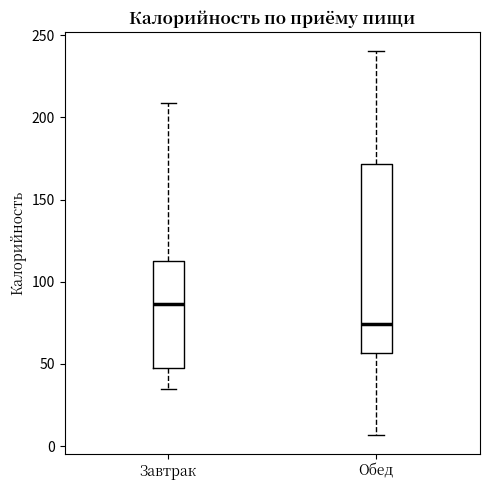

Reading left to right, transcribe this box plot: for each box, give where its median line is, the range the box spans, and where its two whiskers end, as read against the y-axis. The values are not printed on the chart, so give them approximately, as read against the axis.

Завтрак: median 85, box 50 to 115, whiskers 35 to 210
Обед: median 75, box 55 to 170, whiskers 5 to 240